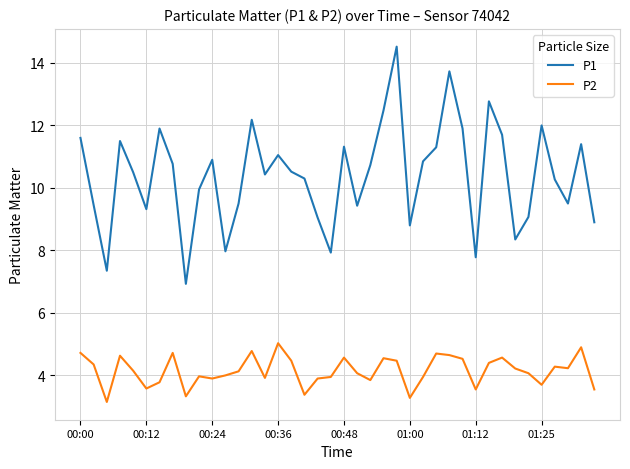

Which series has the widest spread of values?

P1